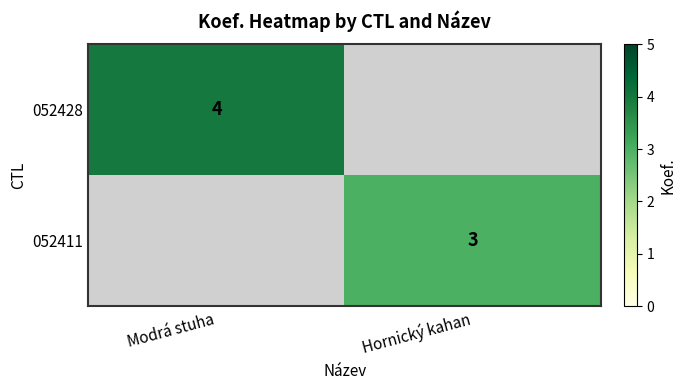

Is the value of 052411 at Hornický kahan greater than the value of 052428 at Modrá stuha?

No